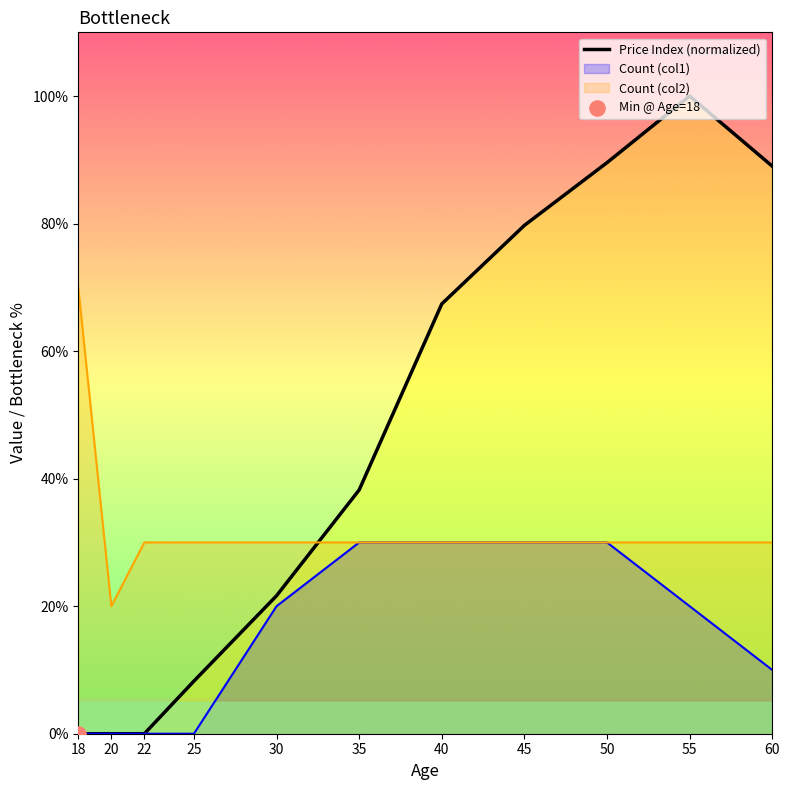

Approximately how many times larger is the value at 25 compared to 55?

0.1